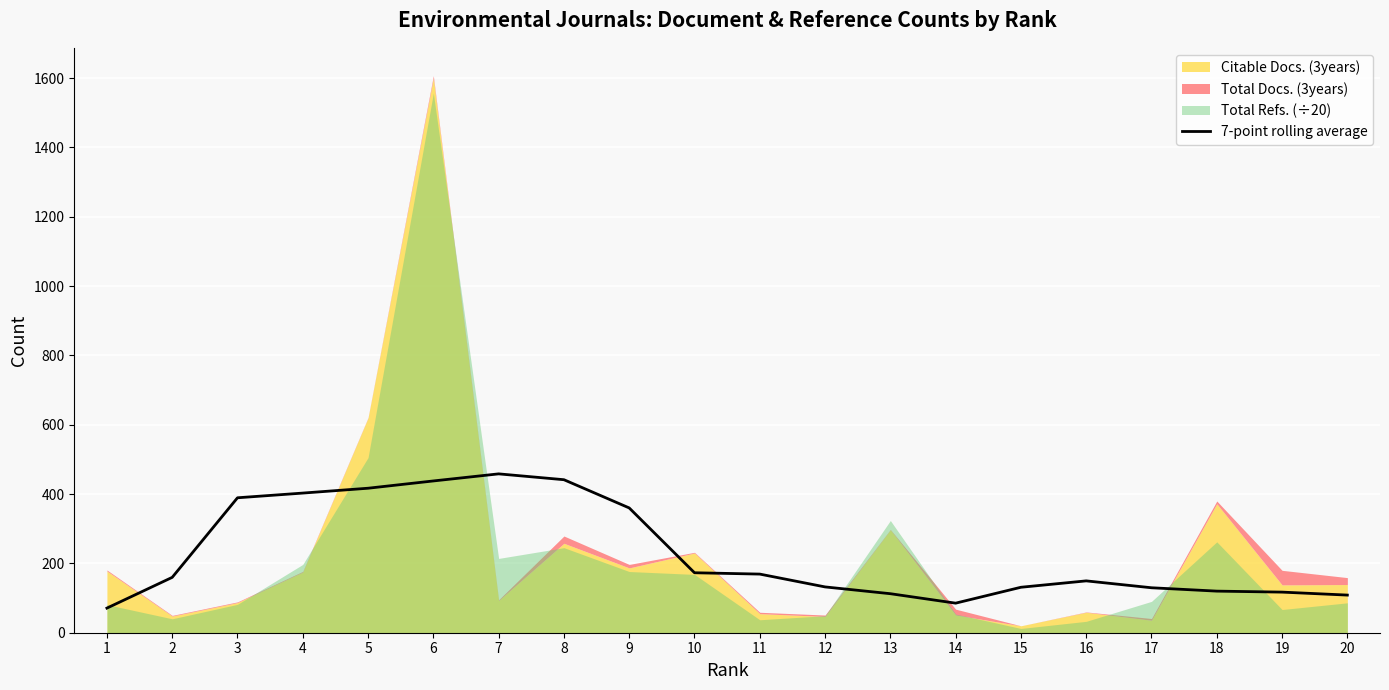

What is the sum of all values?

4565.6